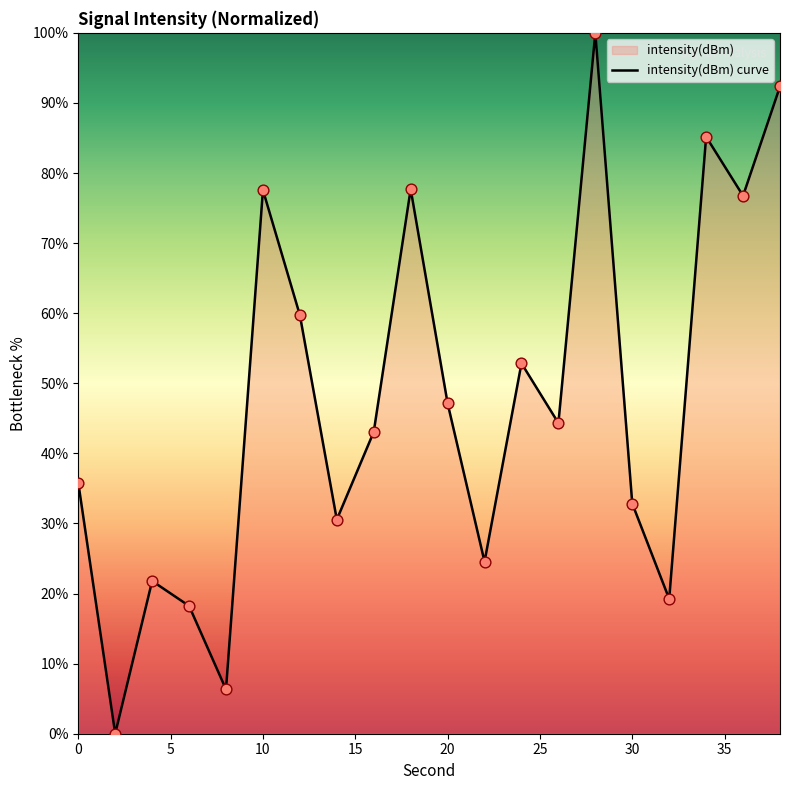

What is the difference between the maximum and minimum values?

100.0